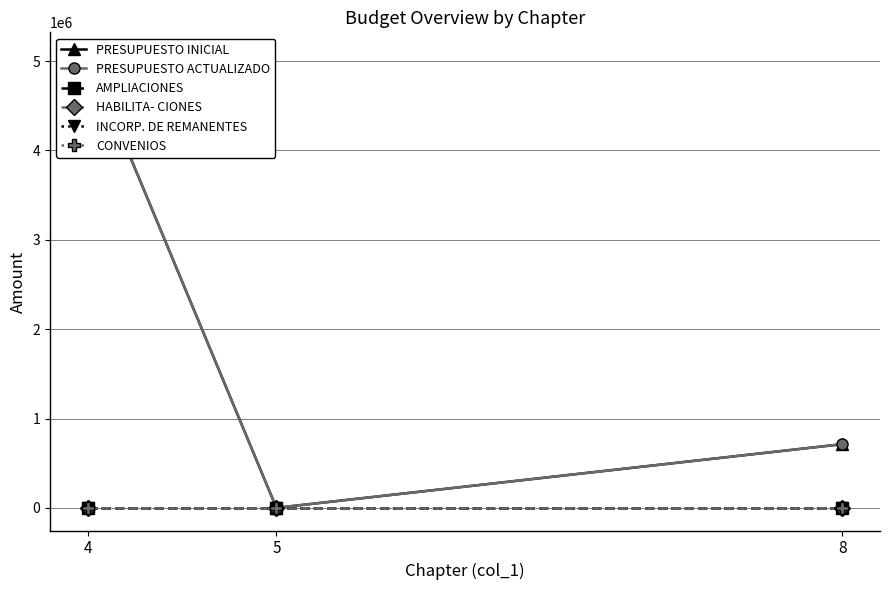

Between 4 and 8, which is larger?

4